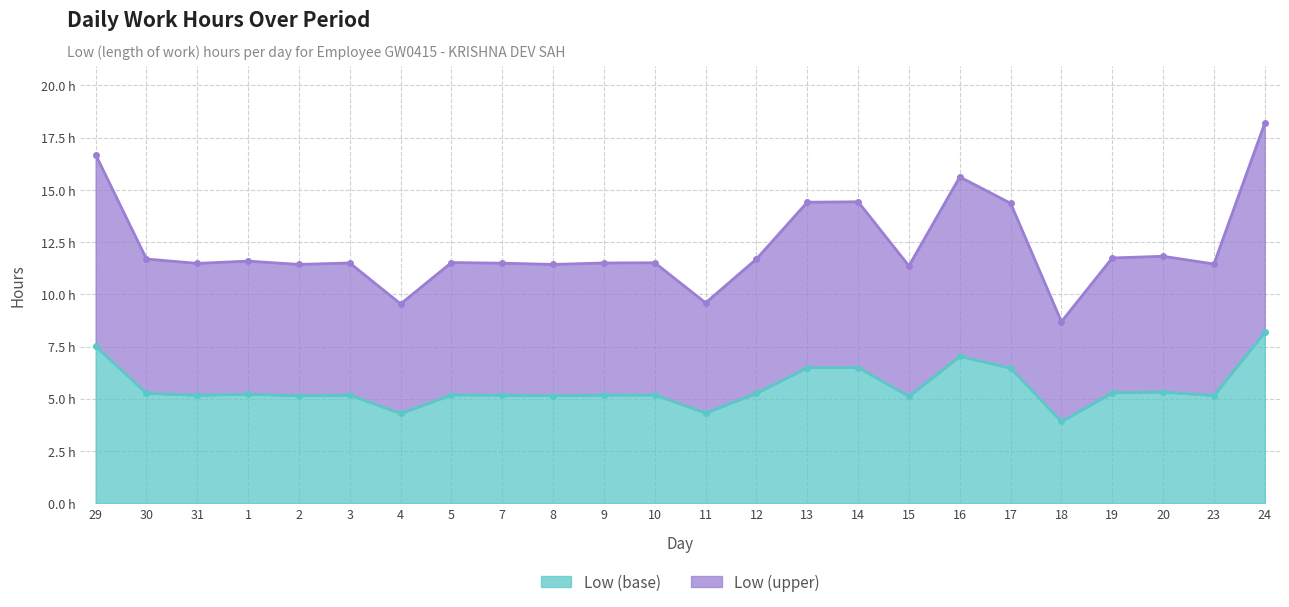

List the labels in order of value, largest first.

24, 29, 16, 14, 13, 17, 20, 19, 30, 12, 1, 5, 10, 3, 9, 7, 31, 23, 2, 8, 15, 11, 4, 18